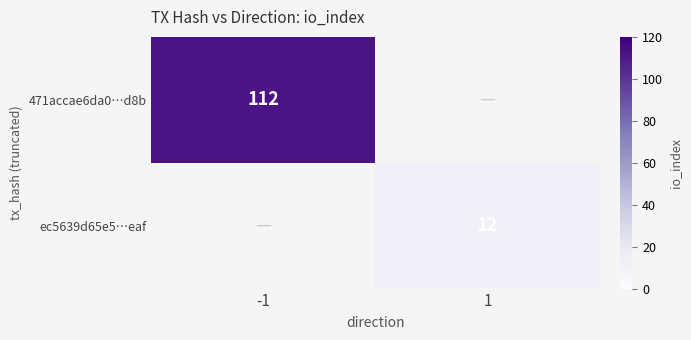

The ec5639d65e5…eaf series shows 6 at 1. True or false?

False